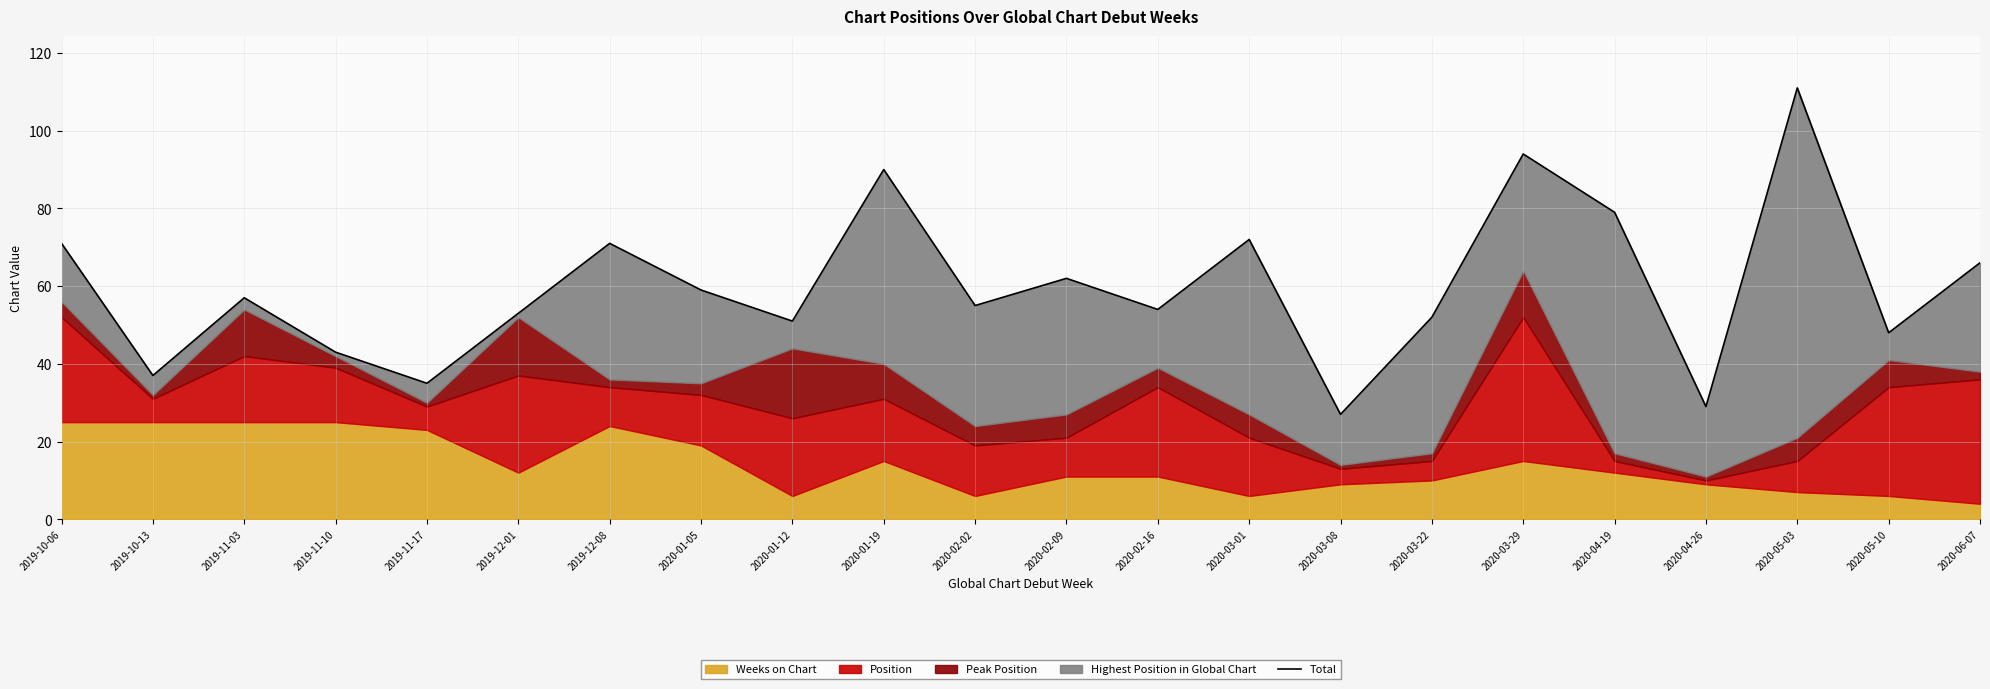

What is the label of the 17th point from the left?

2020-03-29